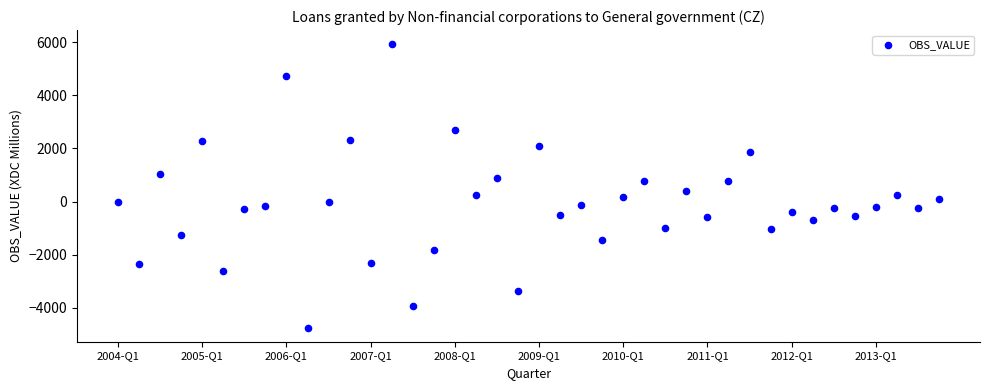

What is the range of Y values (max minus min)?

10666